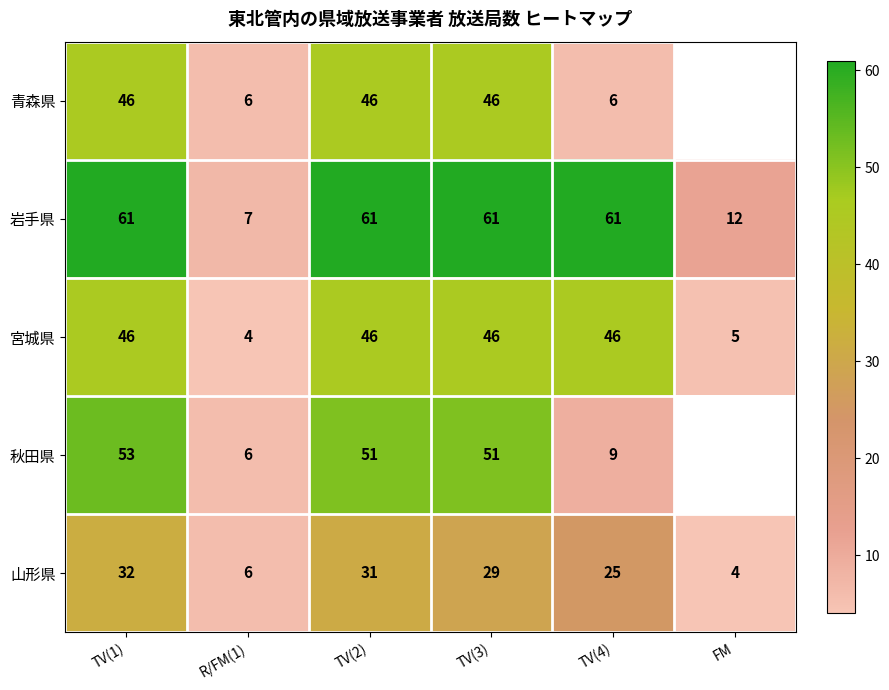

Between R/FM(1) and TV(3), which series saw the biggest shift?

岩手県